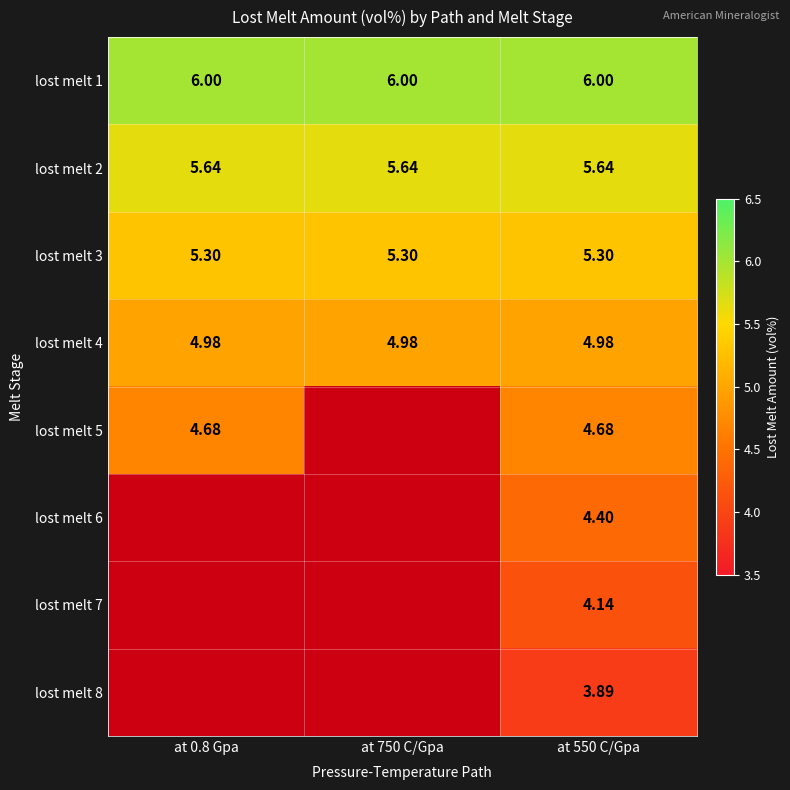

Is the value of lost melt 3 at at 750 C/Gpa greater than the value of lost melt 1 at at 0.8 Gpa?

No